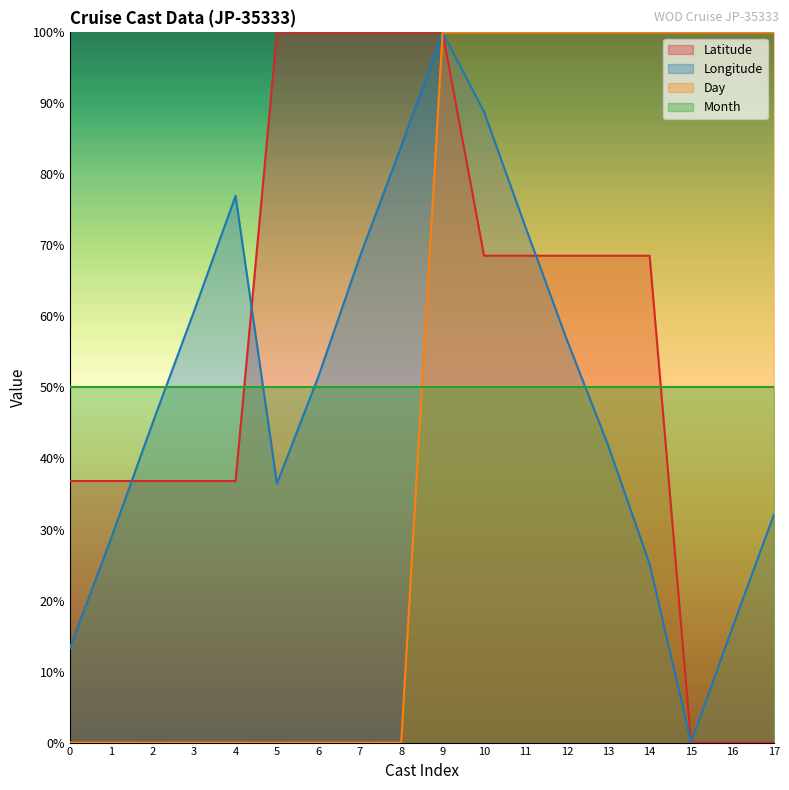

The value of Latitude at 5 is 100.0. True or false?

True